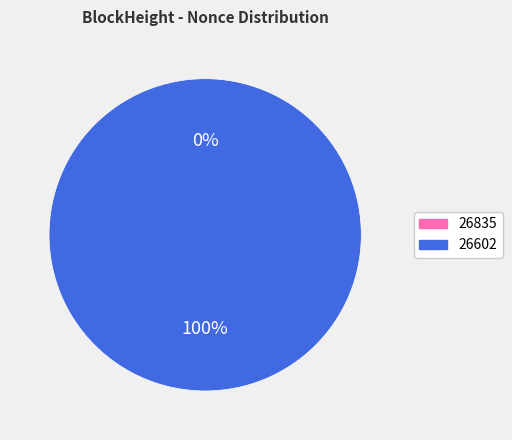

Is 26835 the majority of the pie?

No